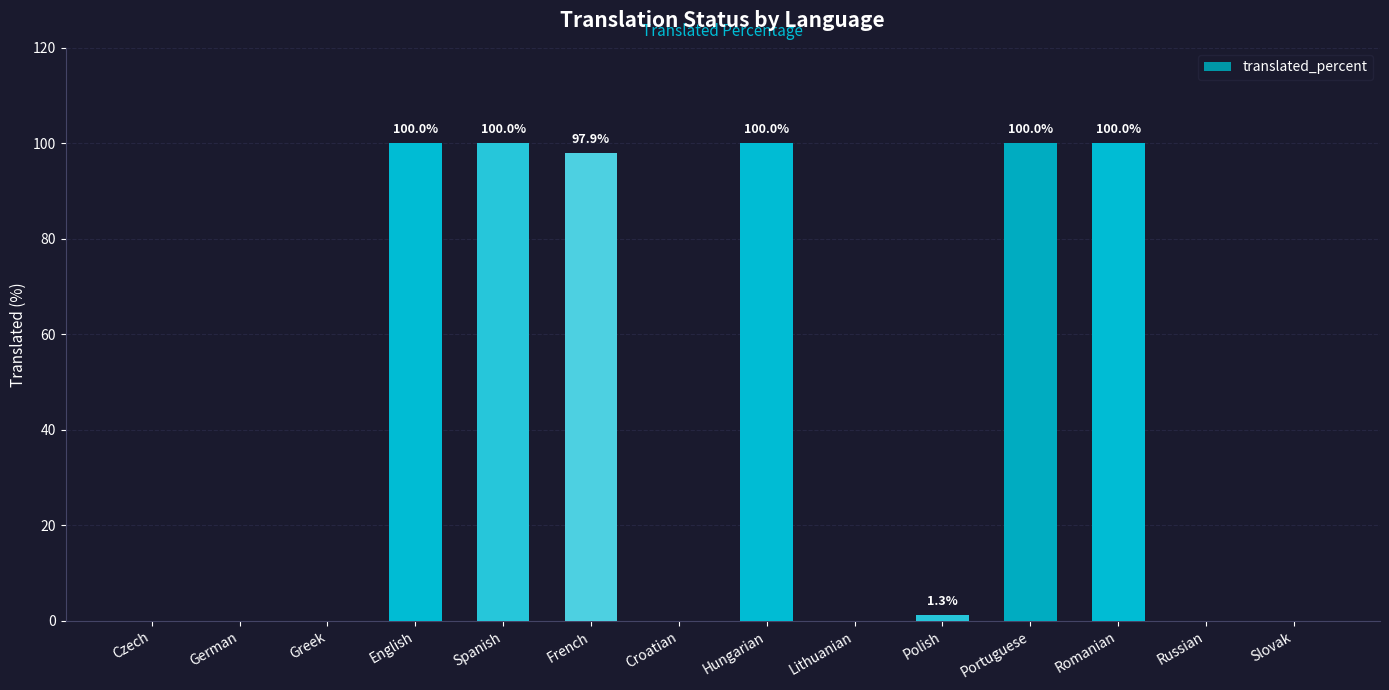

Where does the data first go above 1?

English